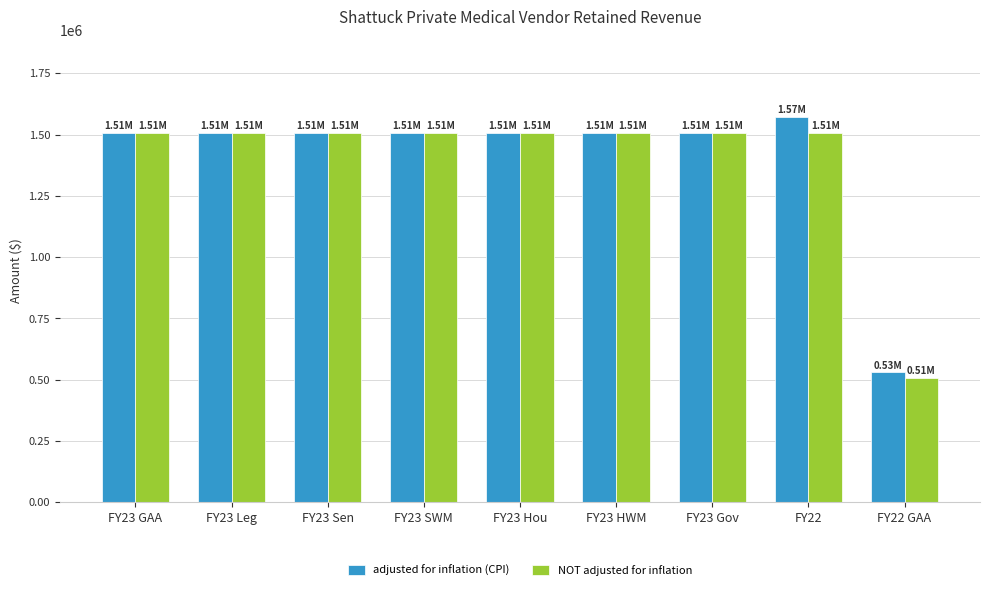

What is the label of the 9th bar from the right?

FY23 GAA